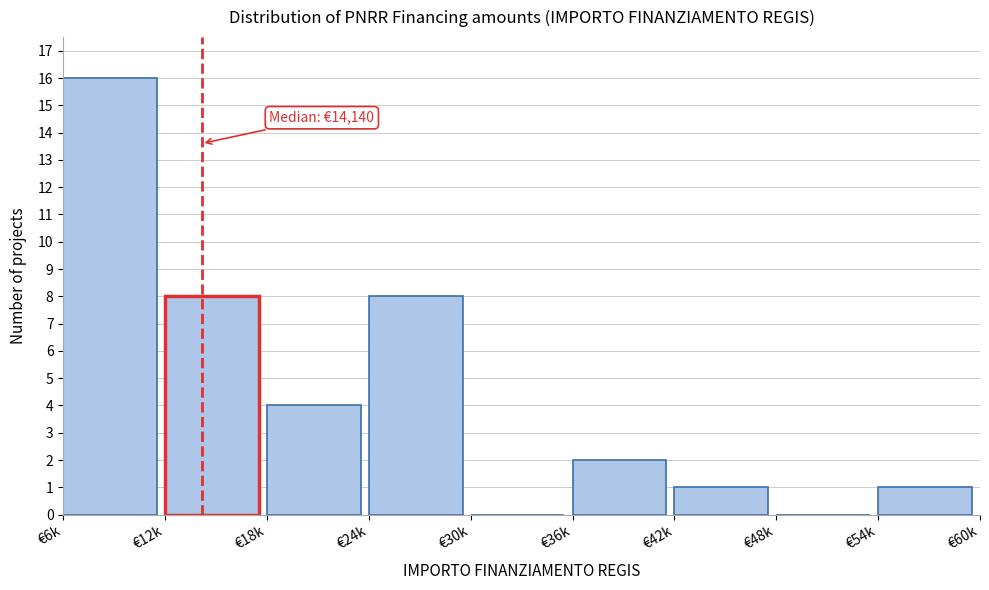

Reading right to left, extract all data points from this chart.

€54k=1	€48k=0	€42k=1	€36k=2	€30k=0	€24k=8	€18k=4	€12k=8	€6k=16